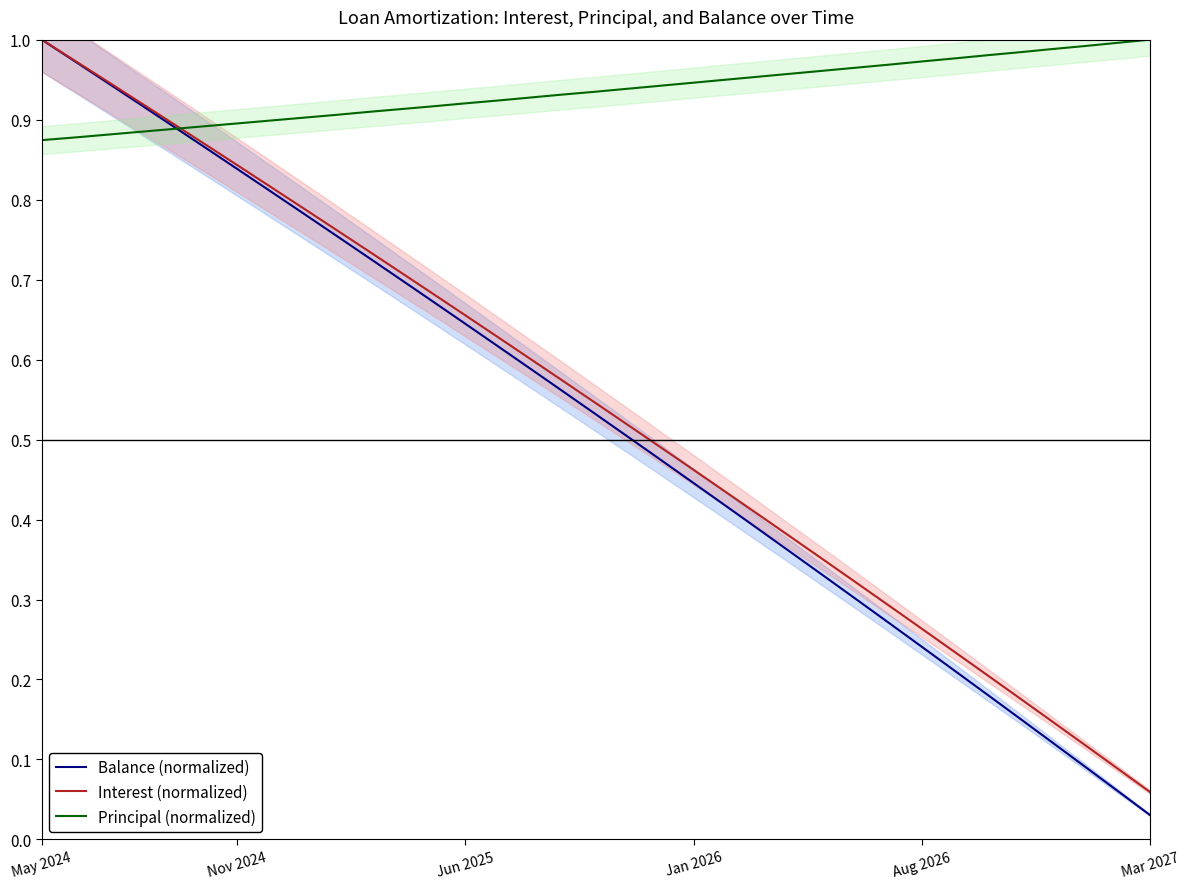

At how many categories does at least one series exceed 0?

35